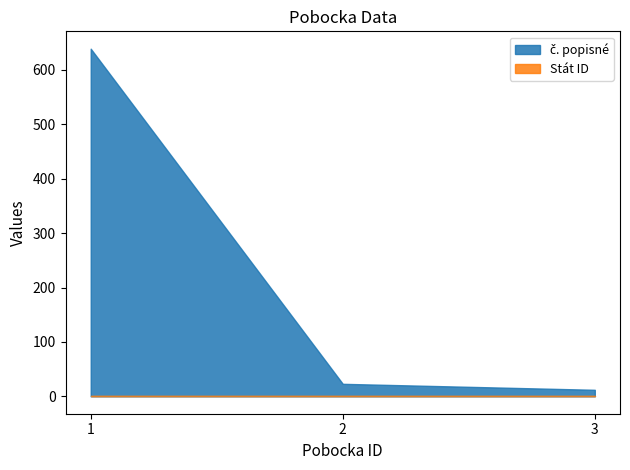

What is the value of the Stát ID point at the 3rd from the left?

1